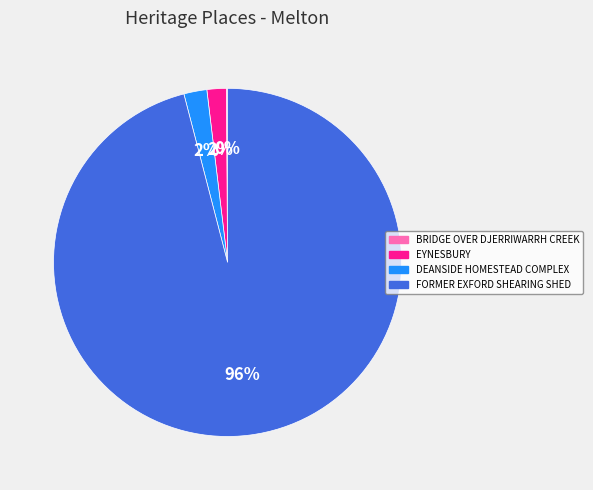

To the nearest percent, what is the combined percentage of DEANSIDE HOMESTEAD COMPLEX and FORMER EXFORD SHEARING SHED?

98%